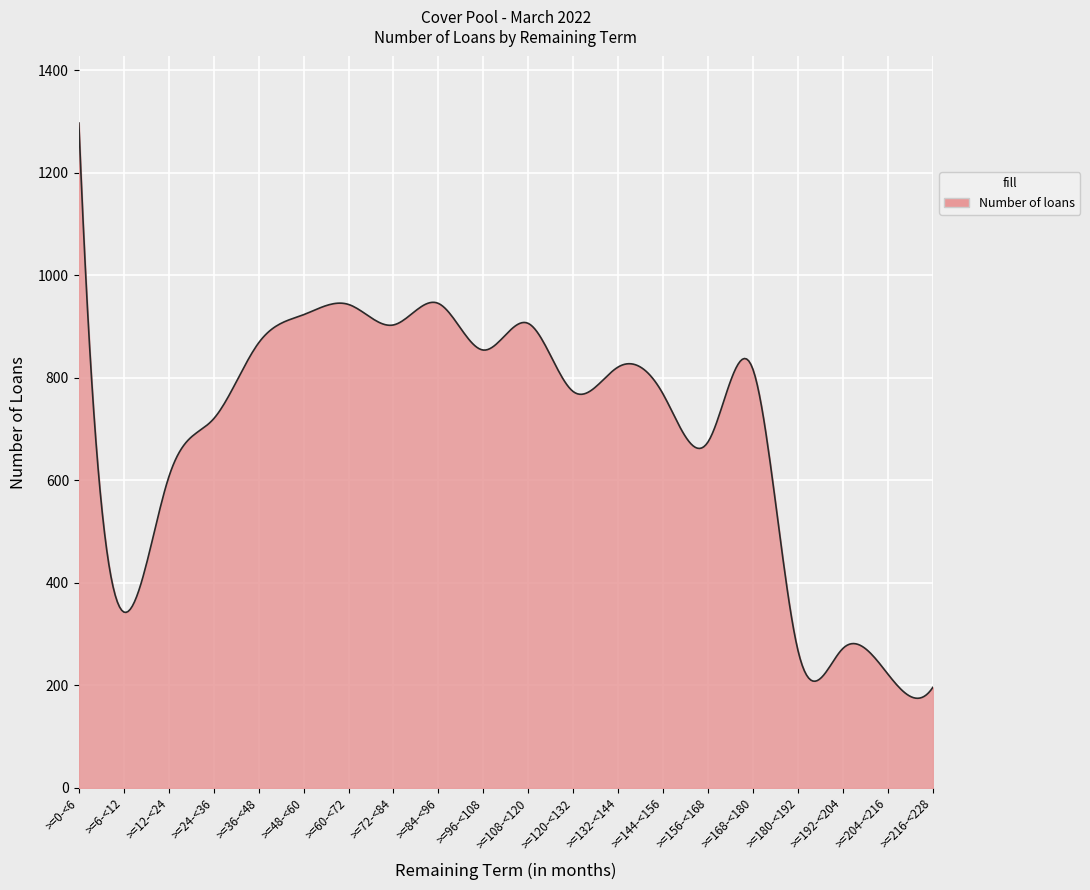

What is the difference between the maximum and minimum values?

1122.3